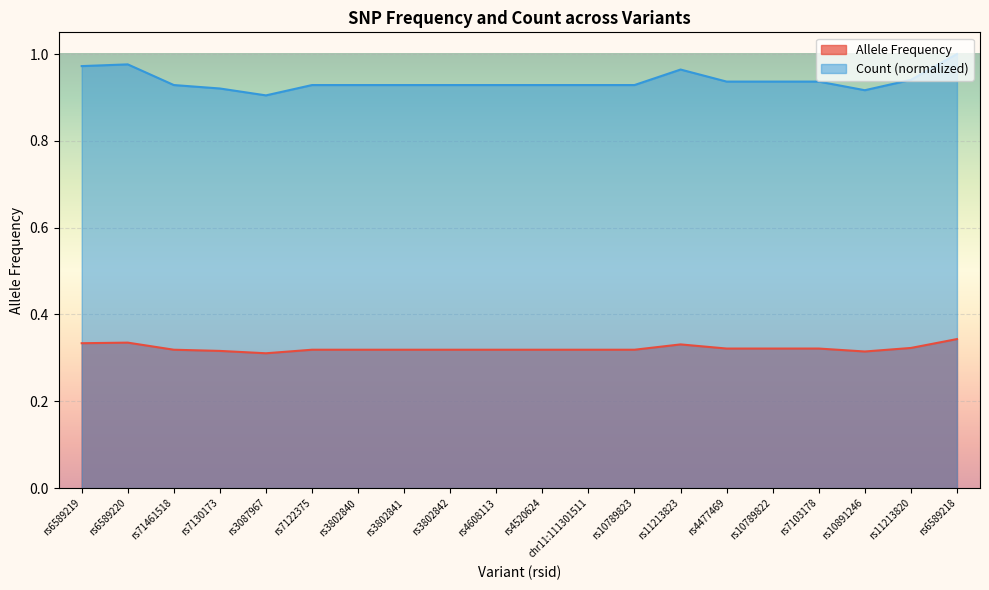

Count the Count values in the range 0 to 1.

20